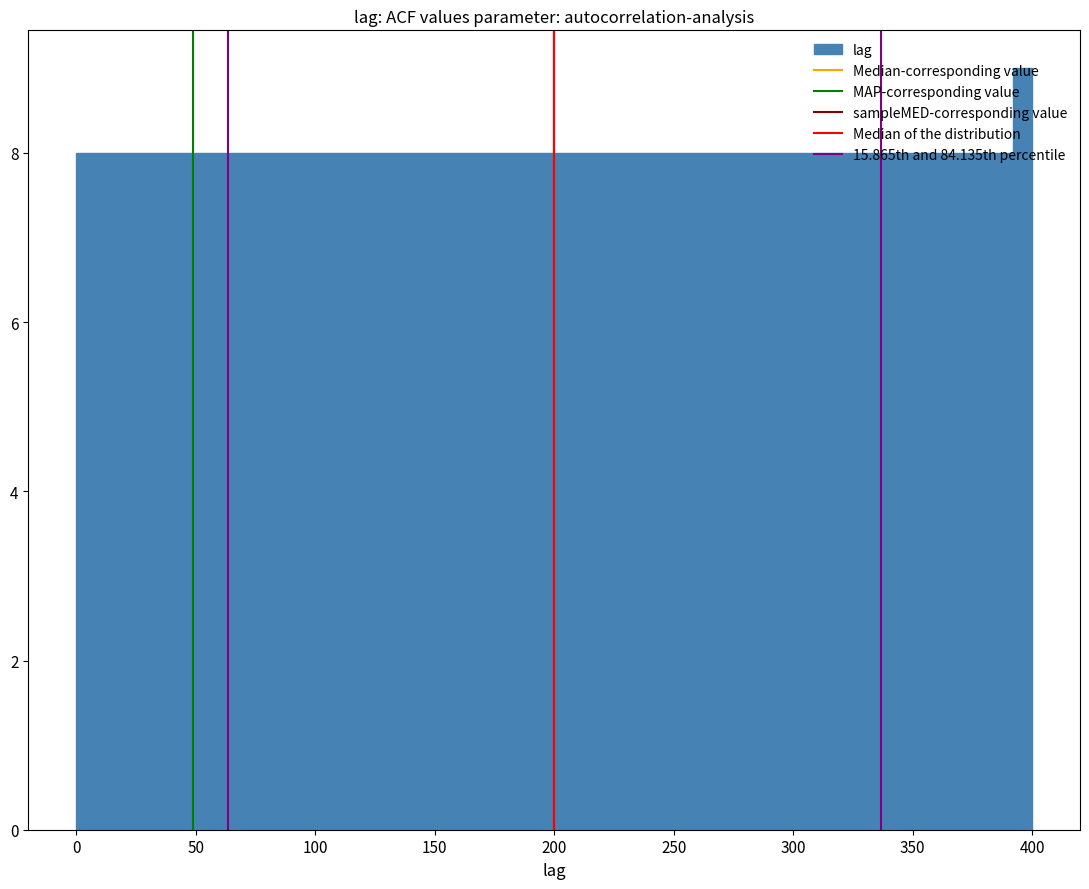

Read against the x-axis, roughly where is the centre of the tallest bar?

395